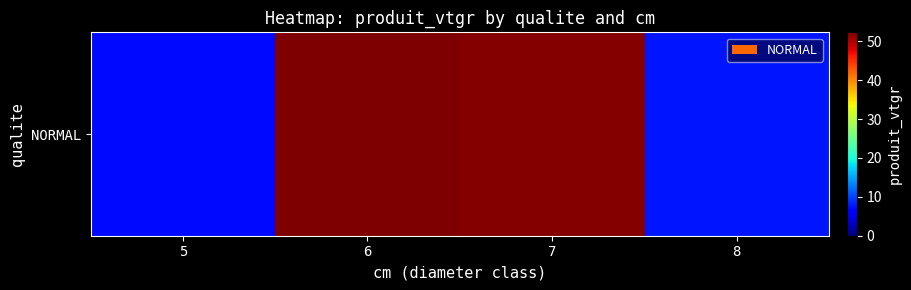

What is the difference between the values at 6 and 7?

0.2